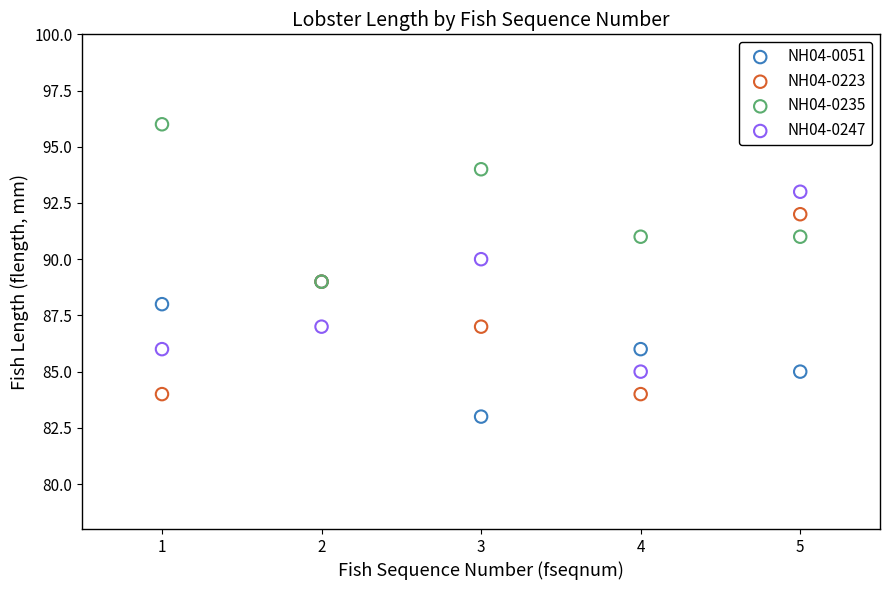

What are all the series names shown in the legend?

NH04-0051, NH04-0223, NH04-0235, NH04-0247